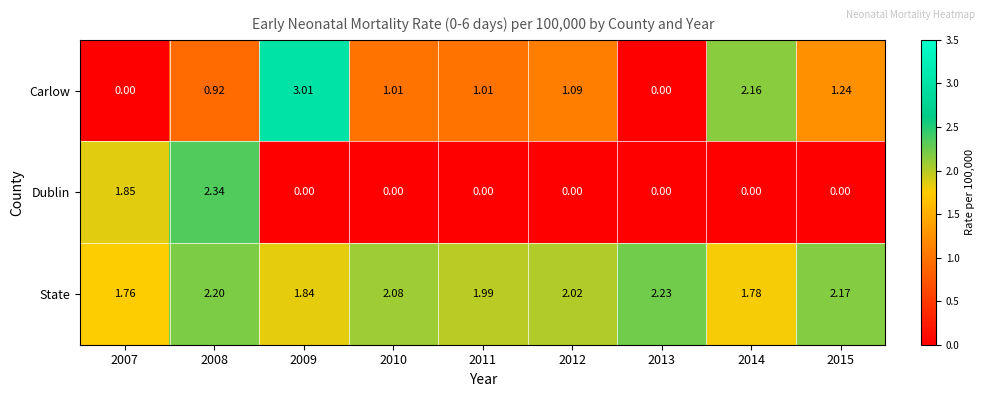

Between 2007 and 2009, which series saw the biggest shift?

Carlow